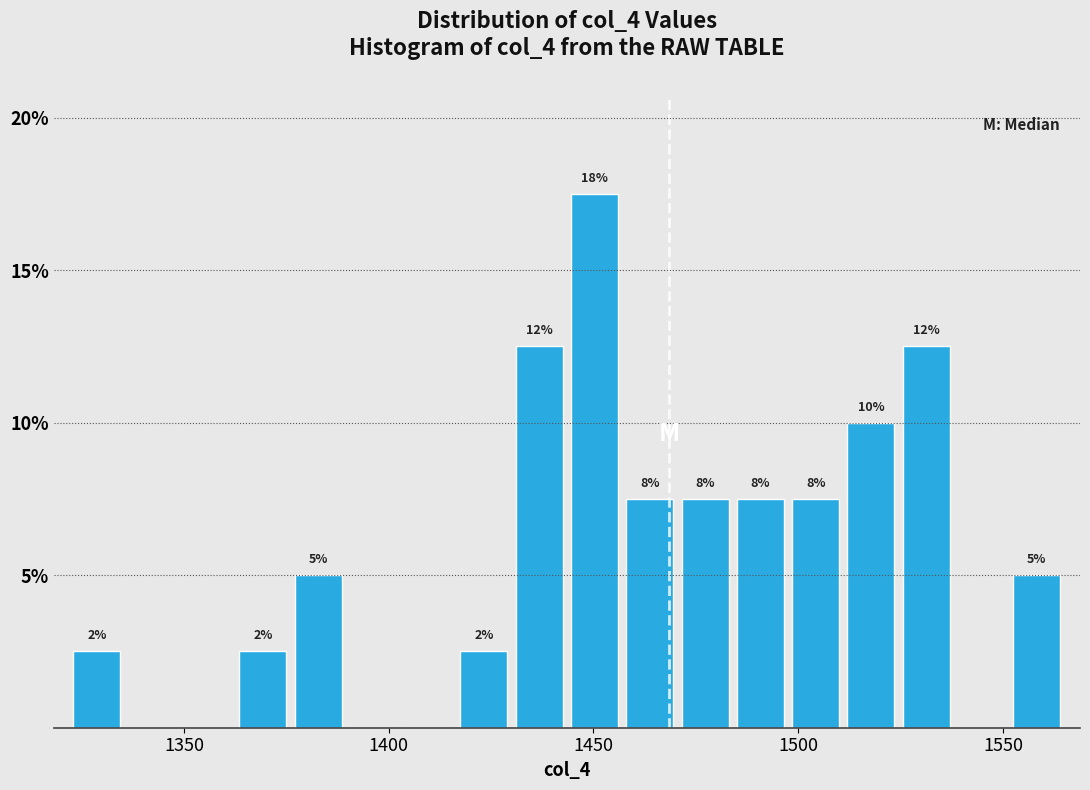

Read against the x-axis, roughly where is the centre of the tallest bar?

1450